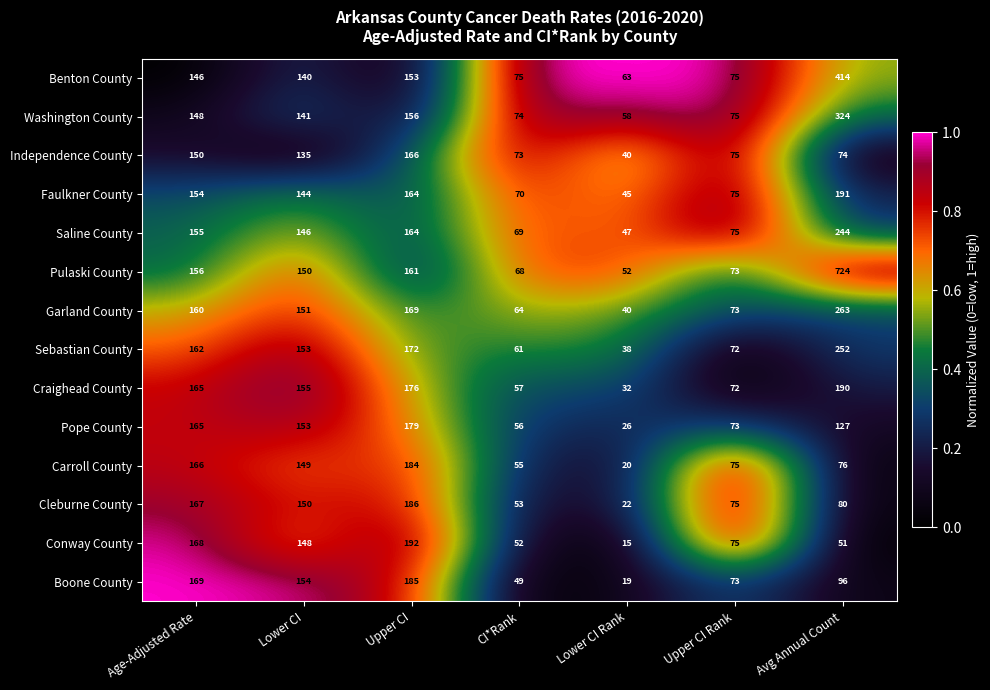

What is the minimum value for Garland County?

40